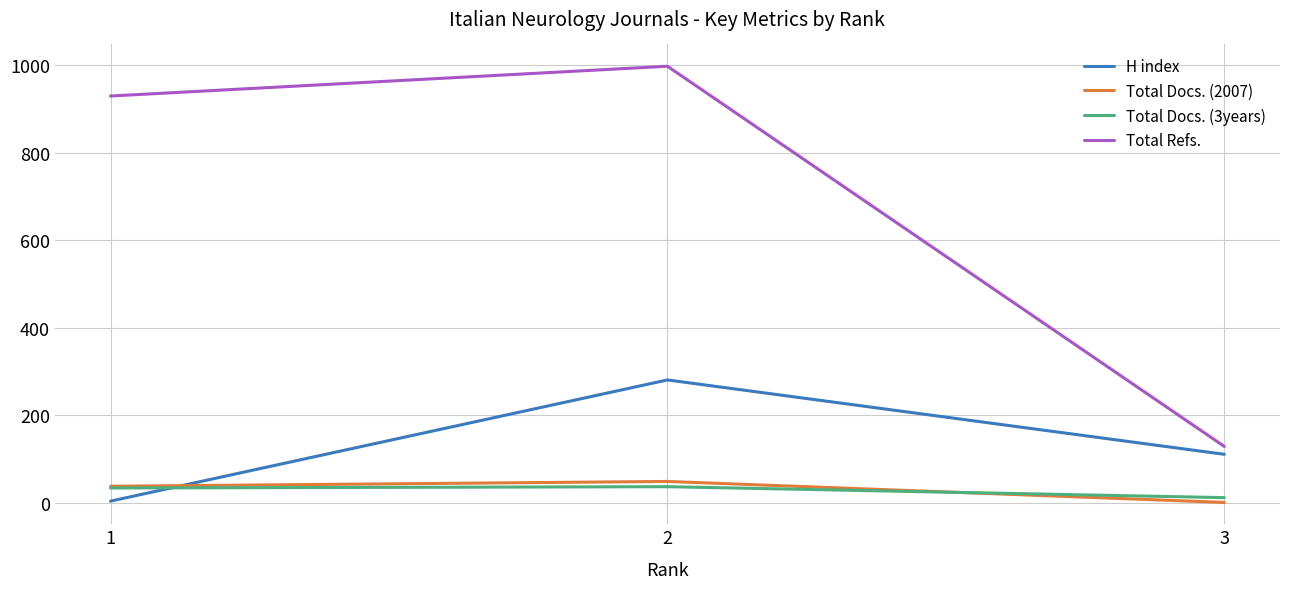

Count the Total Docs. (3years) values in the range 12 to 37.

3